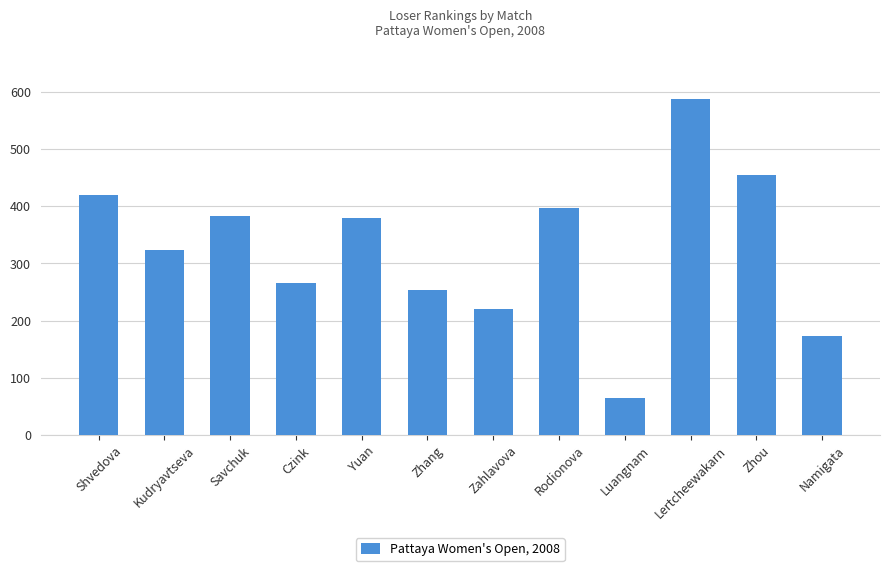

Does the chart contain stacked bars?

No